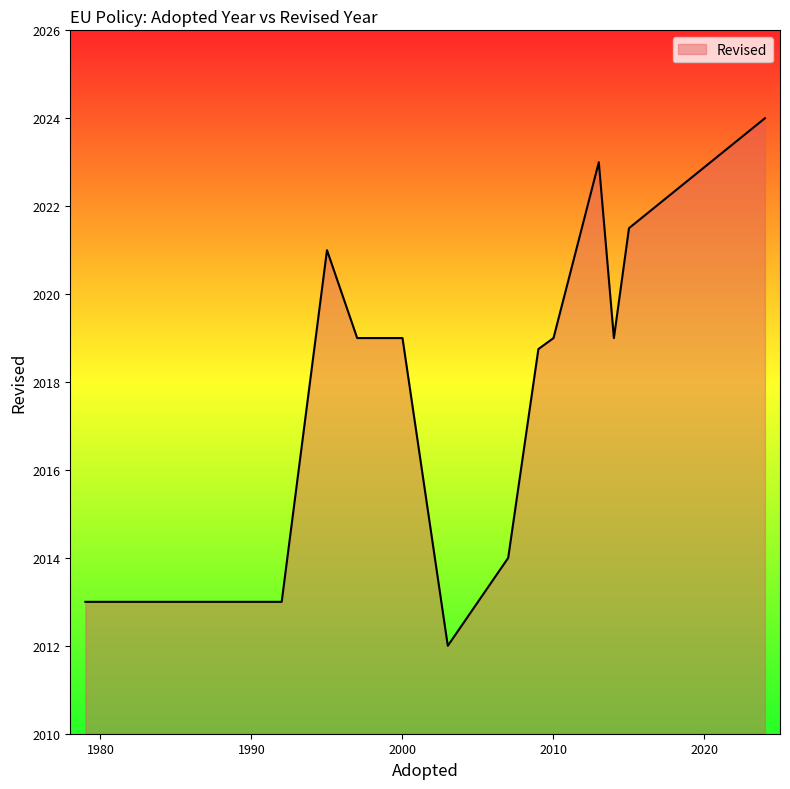

What is the minimum value shown in the chart?

2012.0